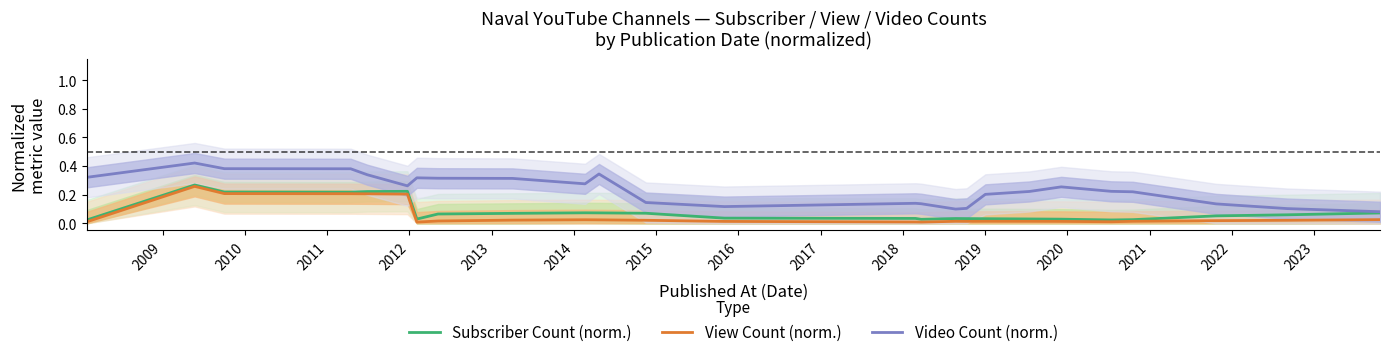

Does the chart have visible grid lines?

No